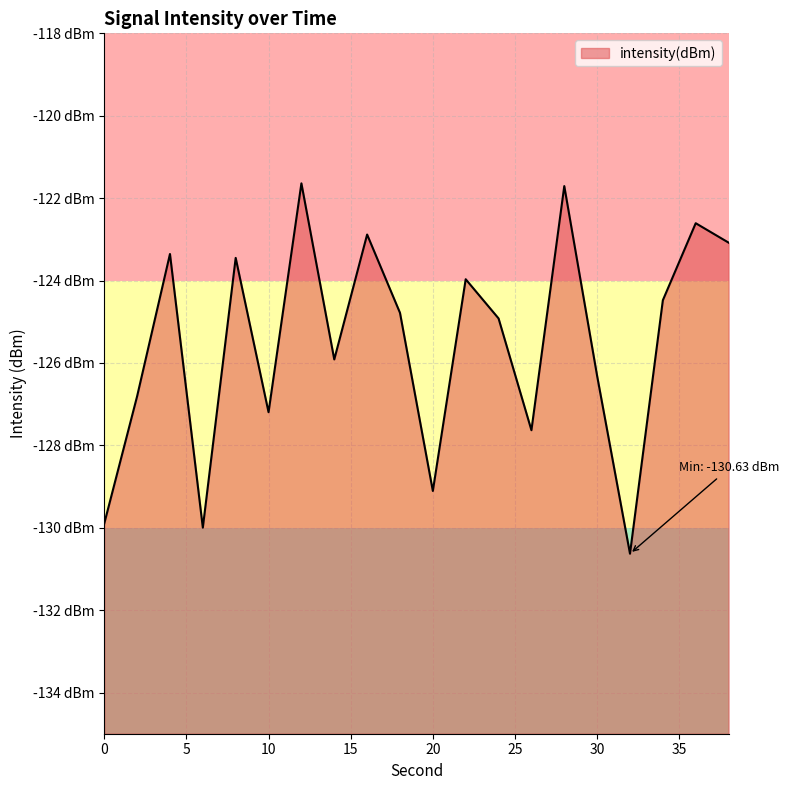

What is the smallest value displayed?

-130.6